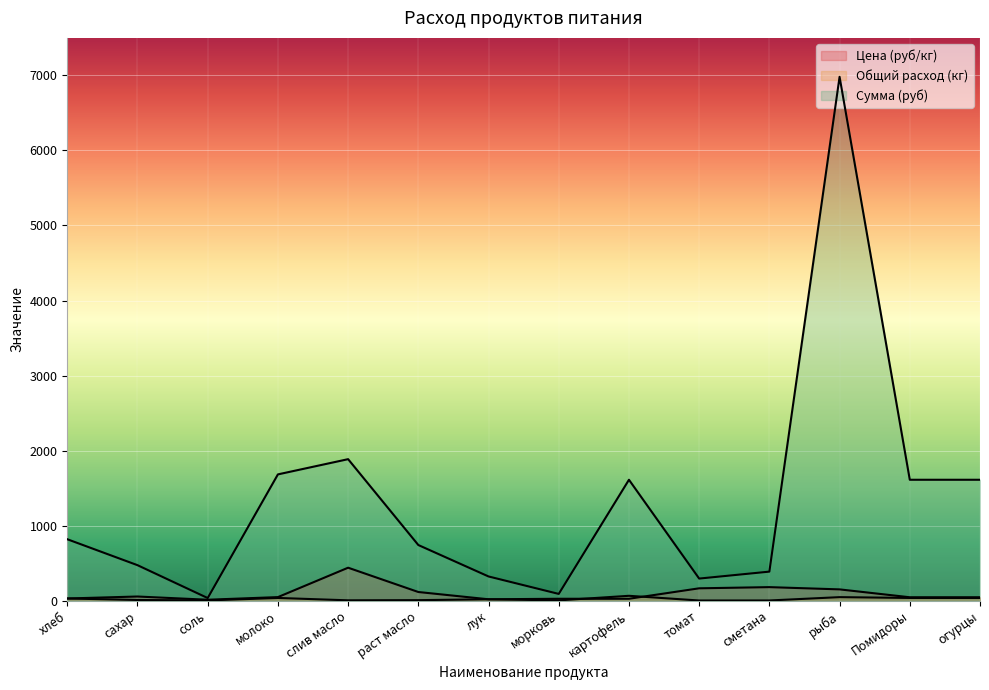

Reading right to left, transcribe all the data shown in this chart.

Цена (руб/кг): огурцы=45.0	Помидоры=45.0	рыба=150.0	сметана=180.0	томат=164.3	картофель=25.0	морковь=25.0	лук=18.0	раст масло=115.0	слив масло=438.9	молоко=47.0	соль=12.0	сахар=55.0	хлеб=28.6
Общий расход (кг): огурцы=35.8	Помидоры=35.8	рыба=46.5	сметана=2.1	томат=1.8	картофель=64.4	морковь=3.6	лук=17.9	раст масло=6.4	слив масло=4.3	молоко=35.8	соль=2.9	сахар=8.6	хлеб=28.6
Сумма (руб): огурцы=1611.0	Помидоры=1611.0	рыба=6981.0	сметана=386.6	томат=294.1	картофель=1611.0	морковь=89.5	лук=322.2	раст масло=741.1	слив масло=1885.5	молоко=1682.6	соль=34.4	сахар=472.6	хлеб=818.2